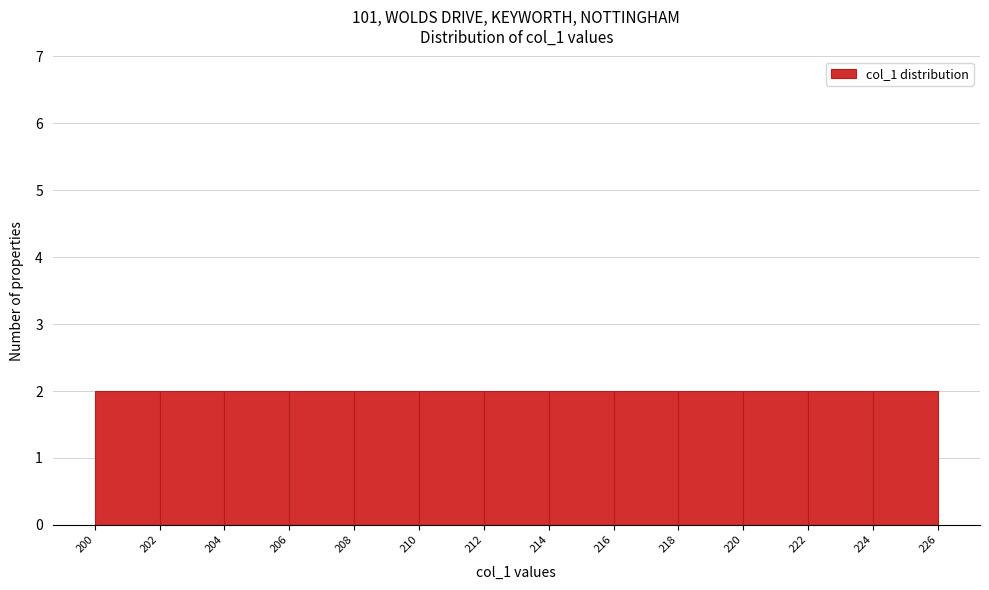

What is the height of the bar covering 214 to 216 on the x-axis? The values are not printed on the chart, so give them approximately, as read against the axis.

2